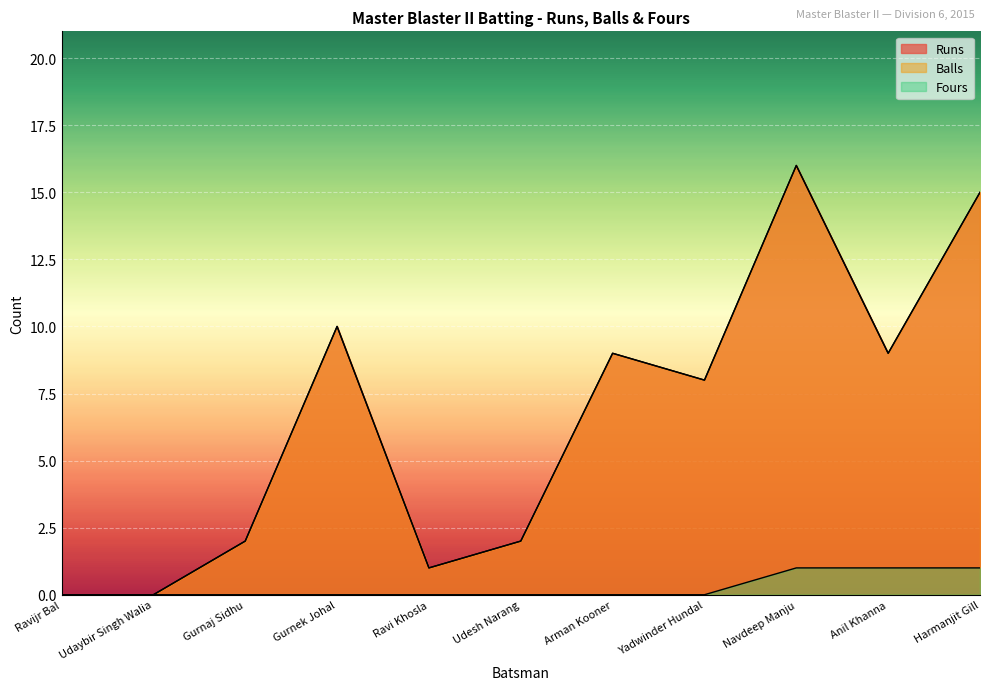

What is the label of the 5th point from the left?

Ravi Khosla